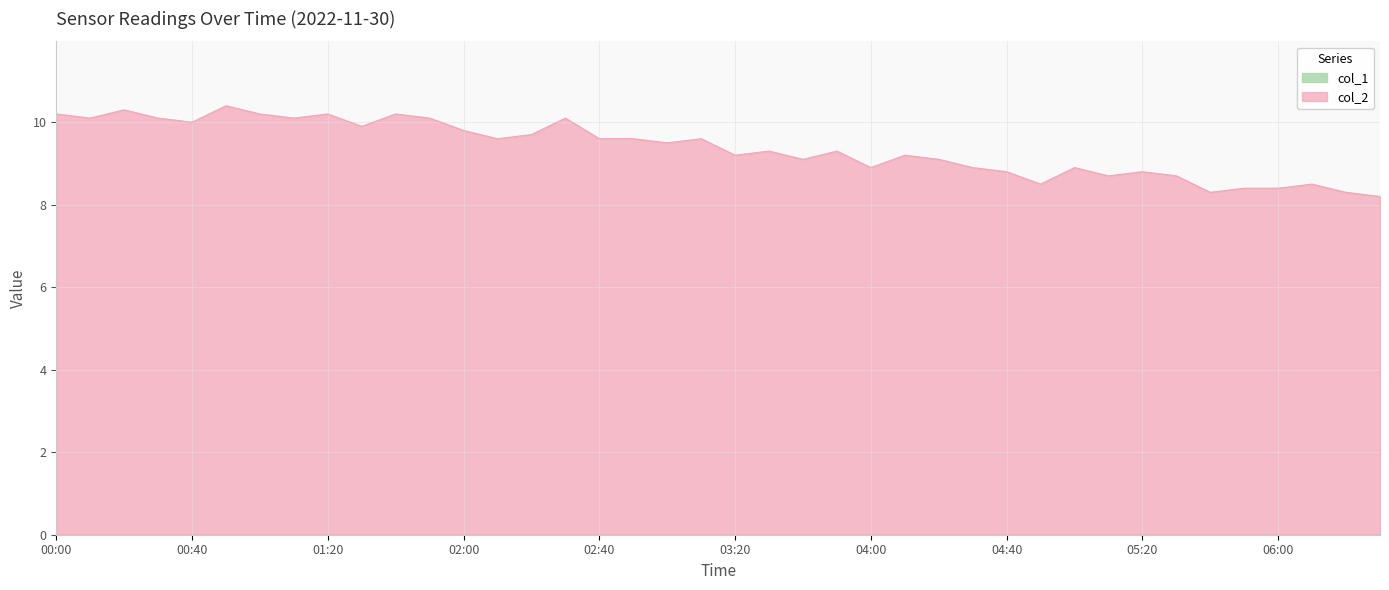

What is the ratio of the value at 03:10 to the value at 00:10?

1.0